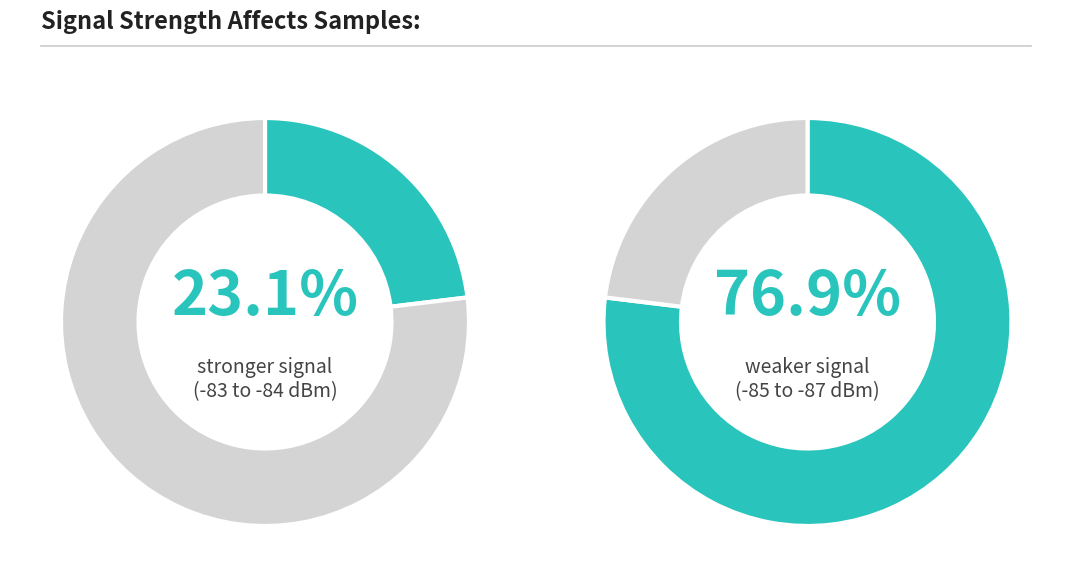

To the nearest percent, what portion does 6 represent?

3%